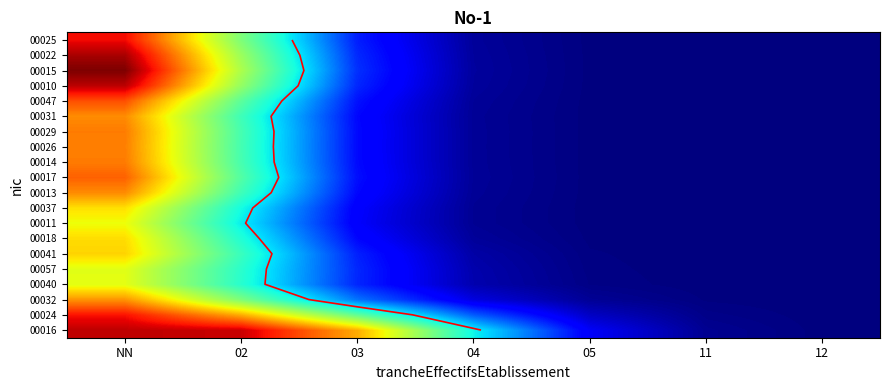

Rank the categories by 00025 value from lowest to highest.

12, 11, 05, 04, 03, 02, NN